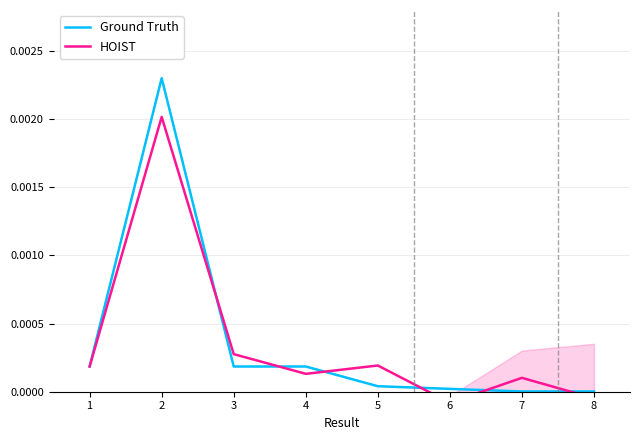

Reading right to left, what are all the values shown in this chart?

Ground Truth: 8=0.0	7=0.0	6=0.0	5=0.0	4=0.0	3=0.0	2=0.0	1=0.0
HOIST: 8=-0.0	7=0.0	6=-0.0	5=0.0	4=0.0	3=0.0	2=0.0	1=0.0